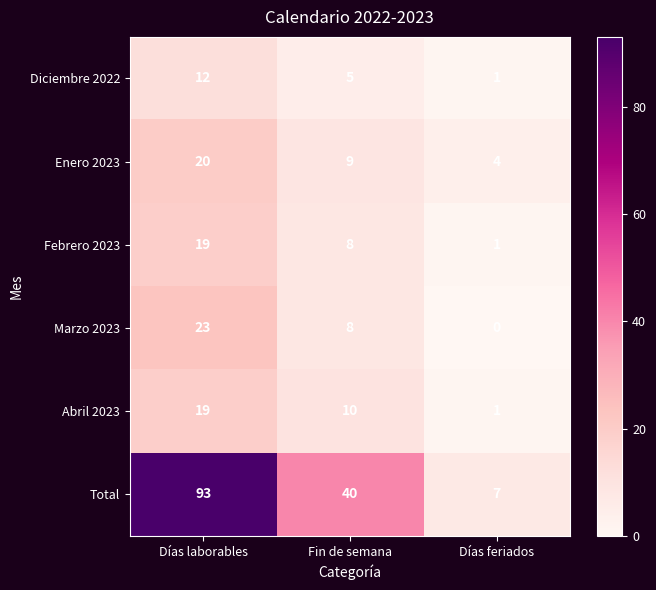

The Total series shows 4 at Días feriados. True or false?

False